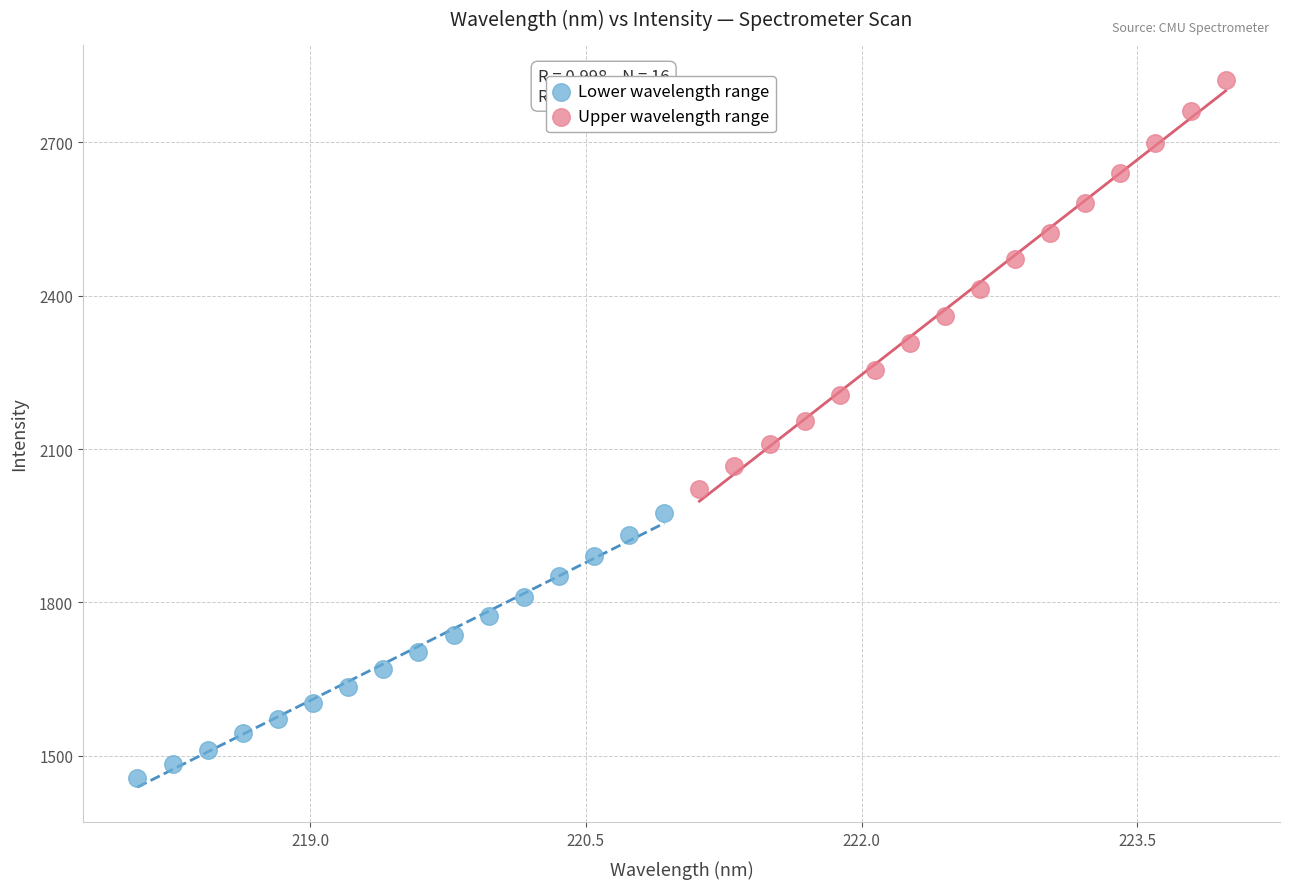

What are all the series names shown in the legend?

Lower wavelength range, Upper wavelength range